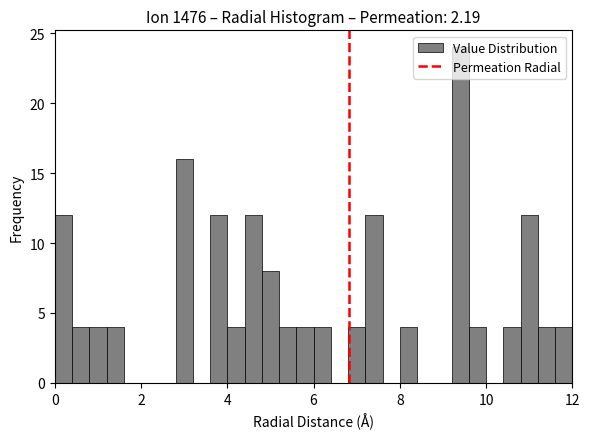

Read against the x-axis, roughly where is the centre of the tallest bar?

9.4